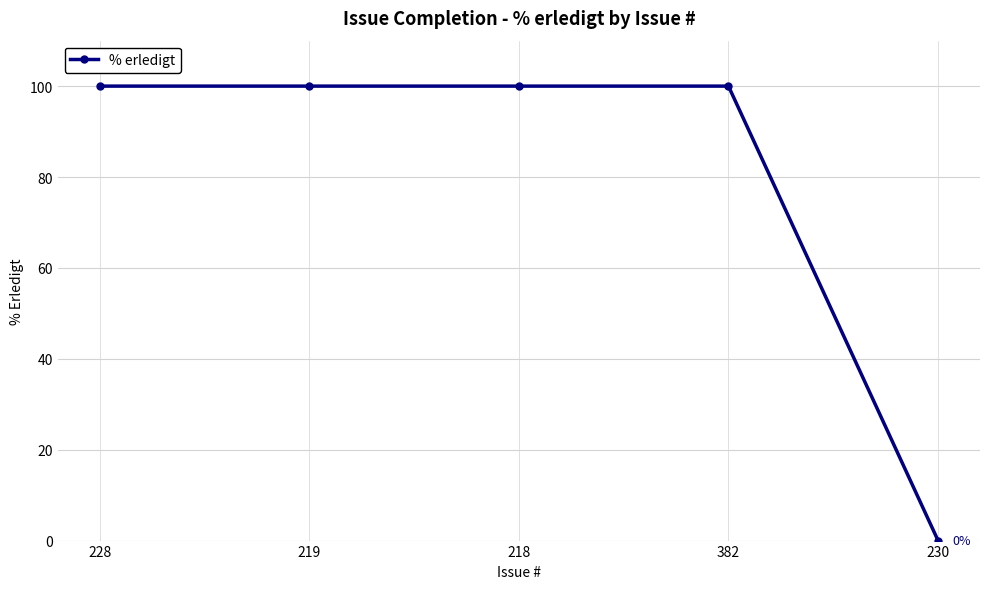

What is the sum of all values?

400